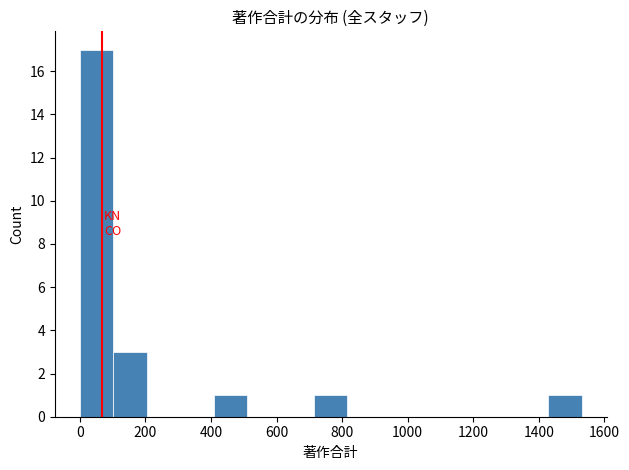

Which range on the x-axis has the tallest bar?

0 to 100